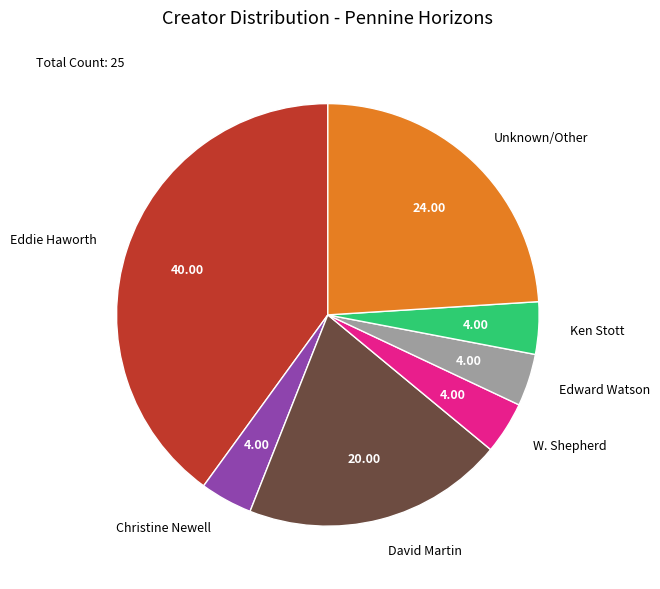

Is W. Shepherd the majority of the pie?

No